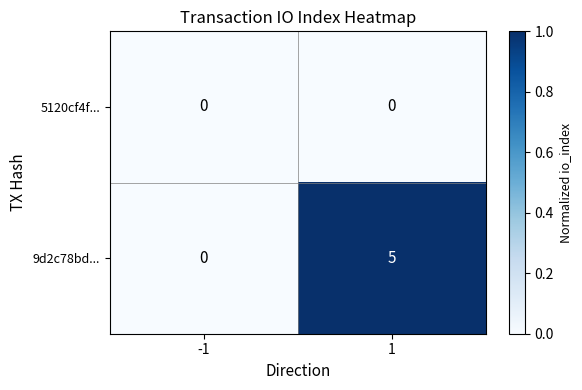

Reading left to right, transcribe all the data shown in this chart.

5120cf4f...: 0	0
9d2c78bd...: 0	5